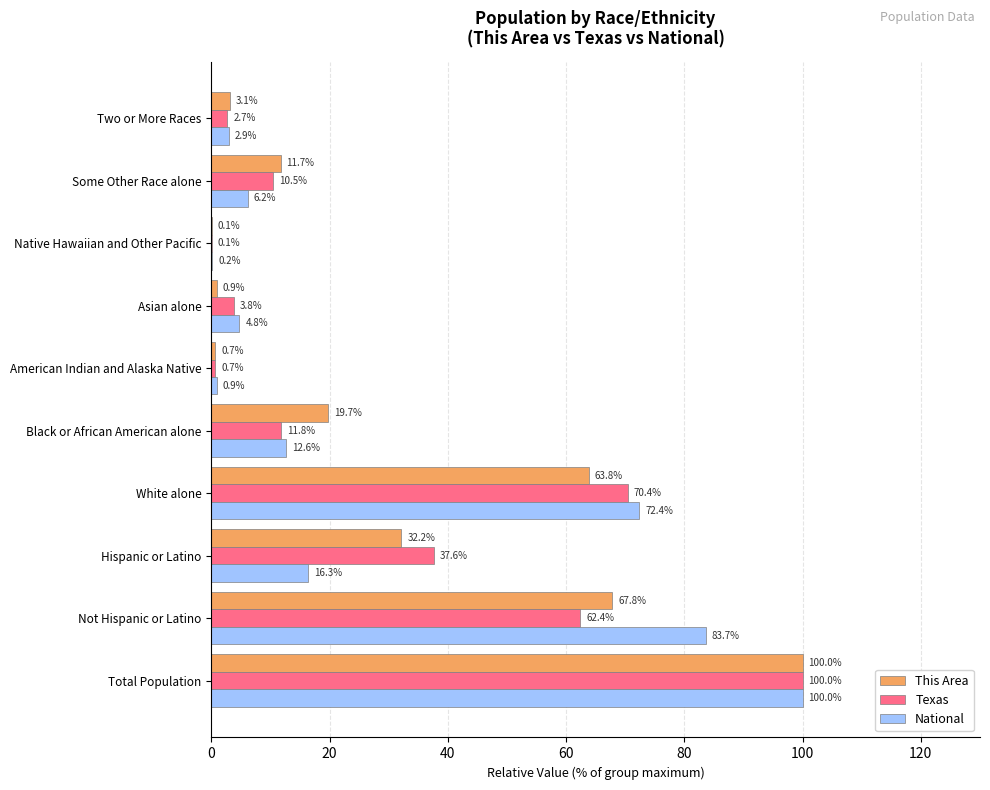

What is the sum of the National values at White alone and Not Hispanic or Latino?

156.1